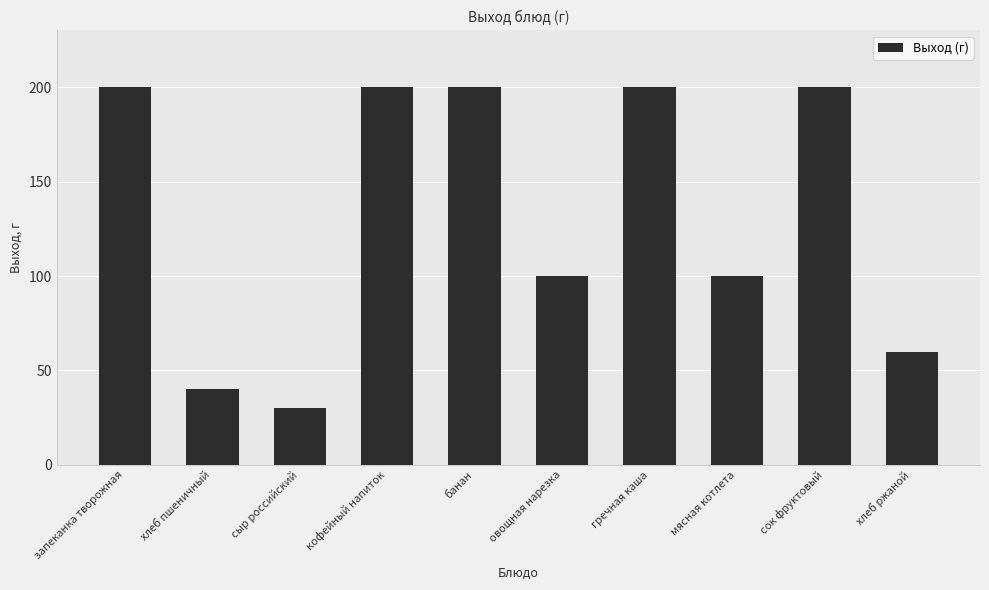

What is the greatest value displayed?

200